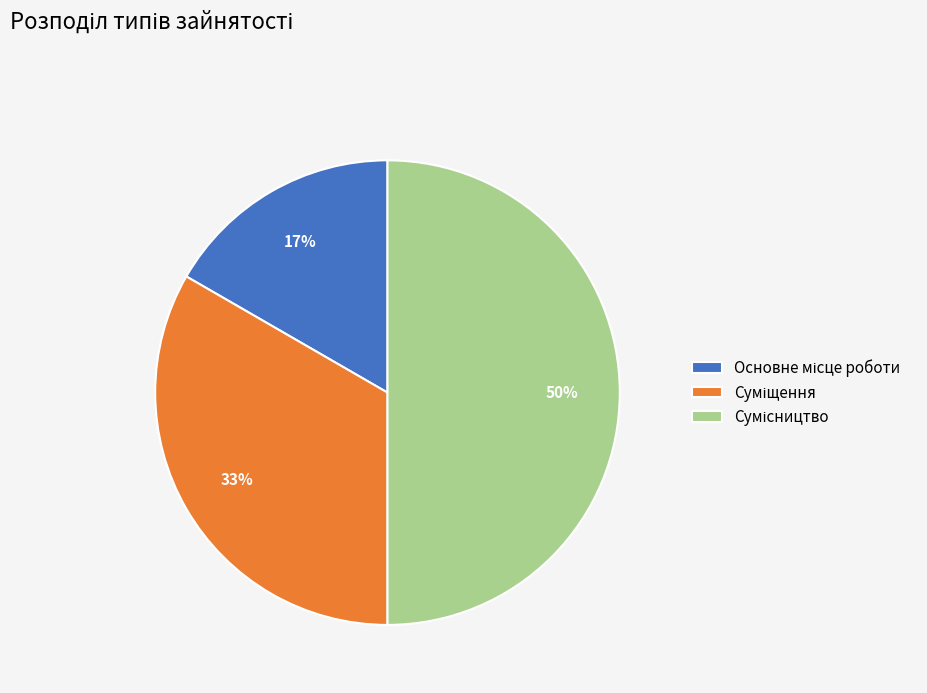

To the nearest percent, what is the average slice percentage?

33%